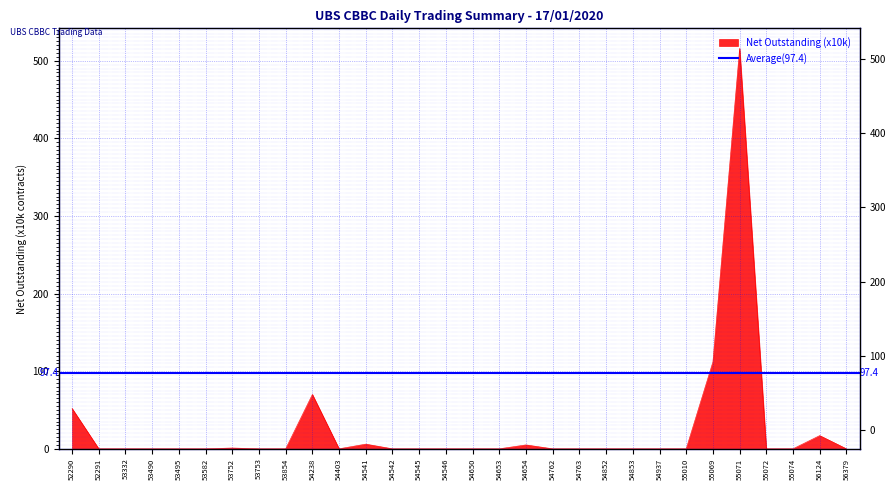

At which category does the data reach its first local peak?

53752